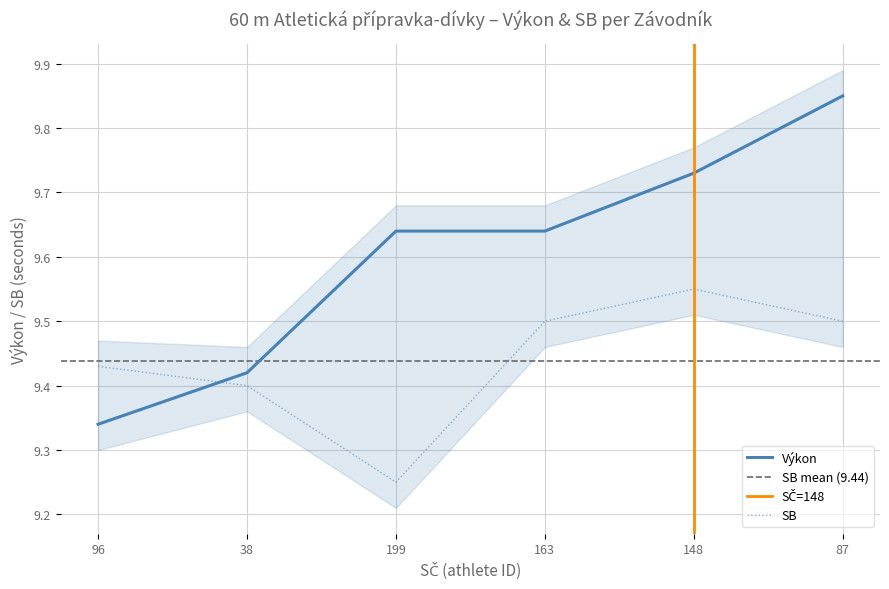

What is the label of the 5th point from the right?

38